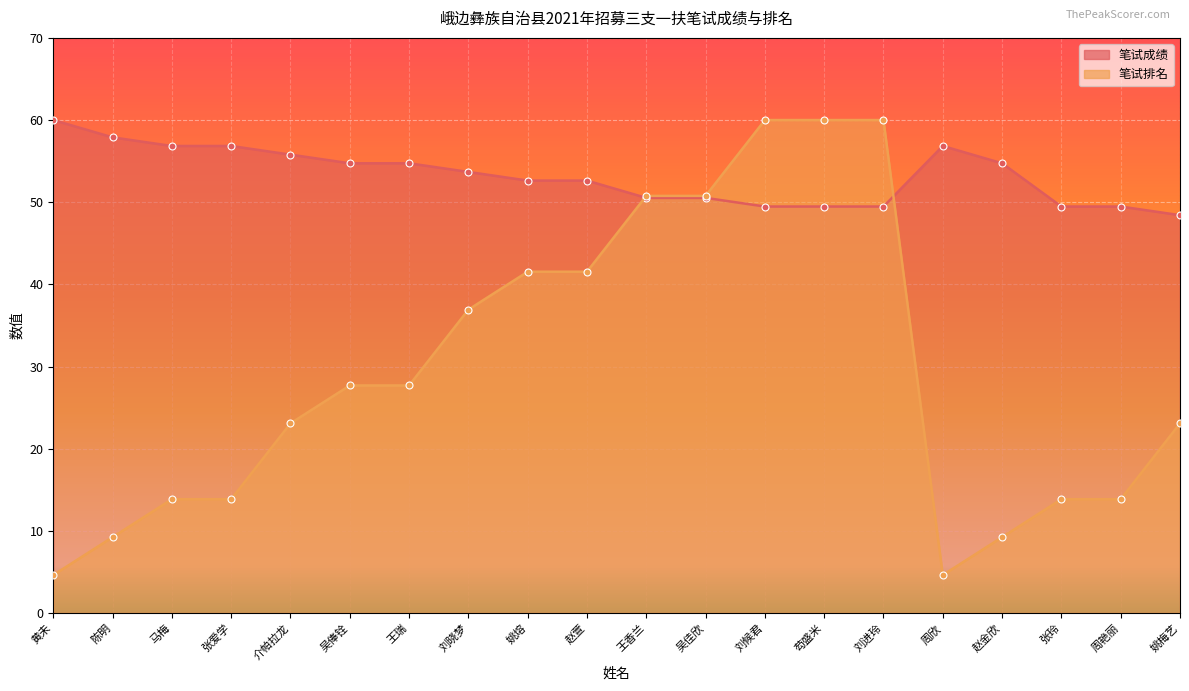

What is the difference between the 笔试排名 values at 张玲 and 吴俸铨?

13.8